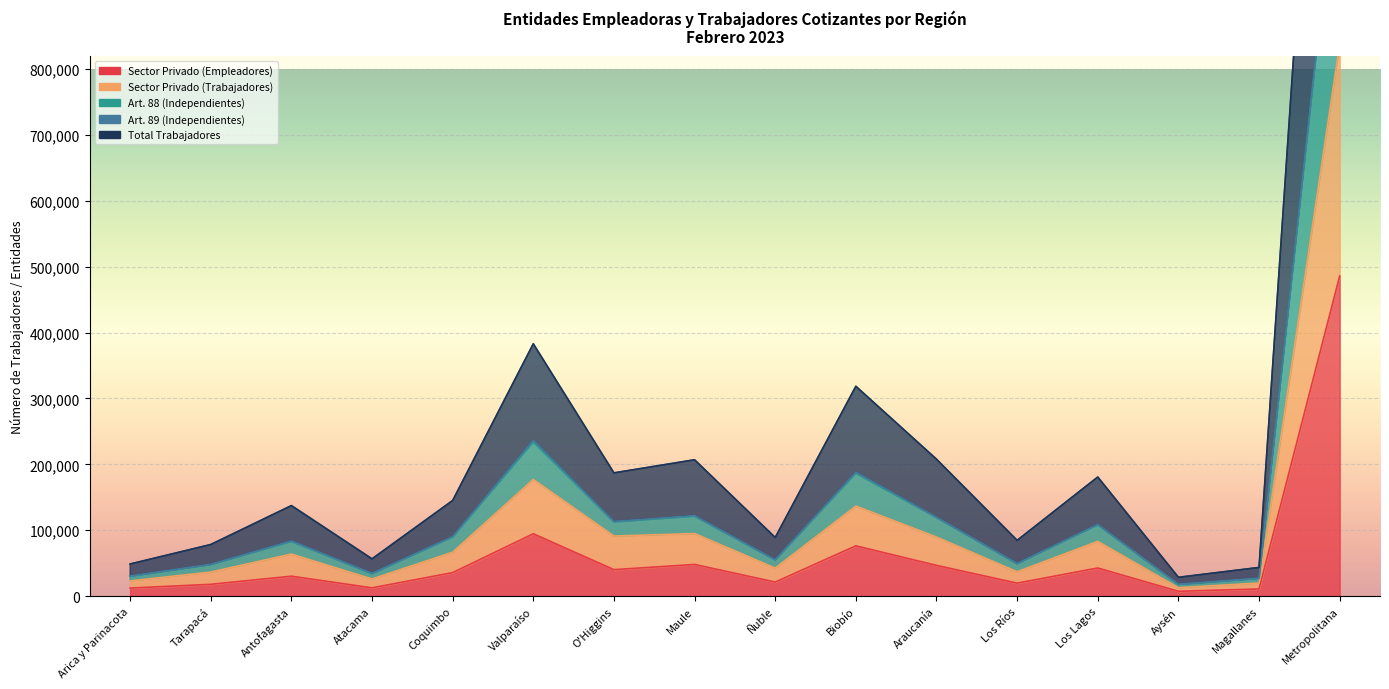

Is the value of Sector Privado (Empleadores) at Arica y Parinacota greater than the value of Sector Privado (Trabajadores) at O'Higgins?

No